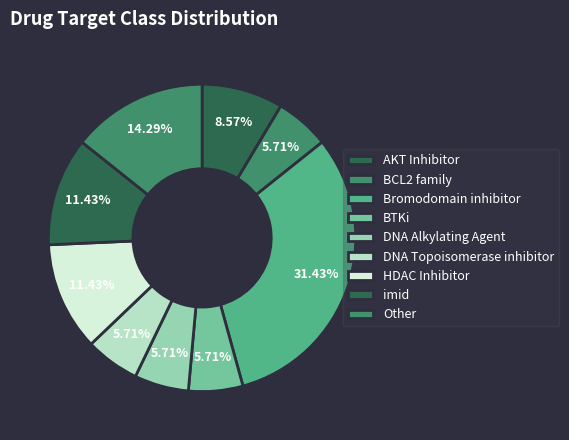

How many segments does this pie chart have?

9